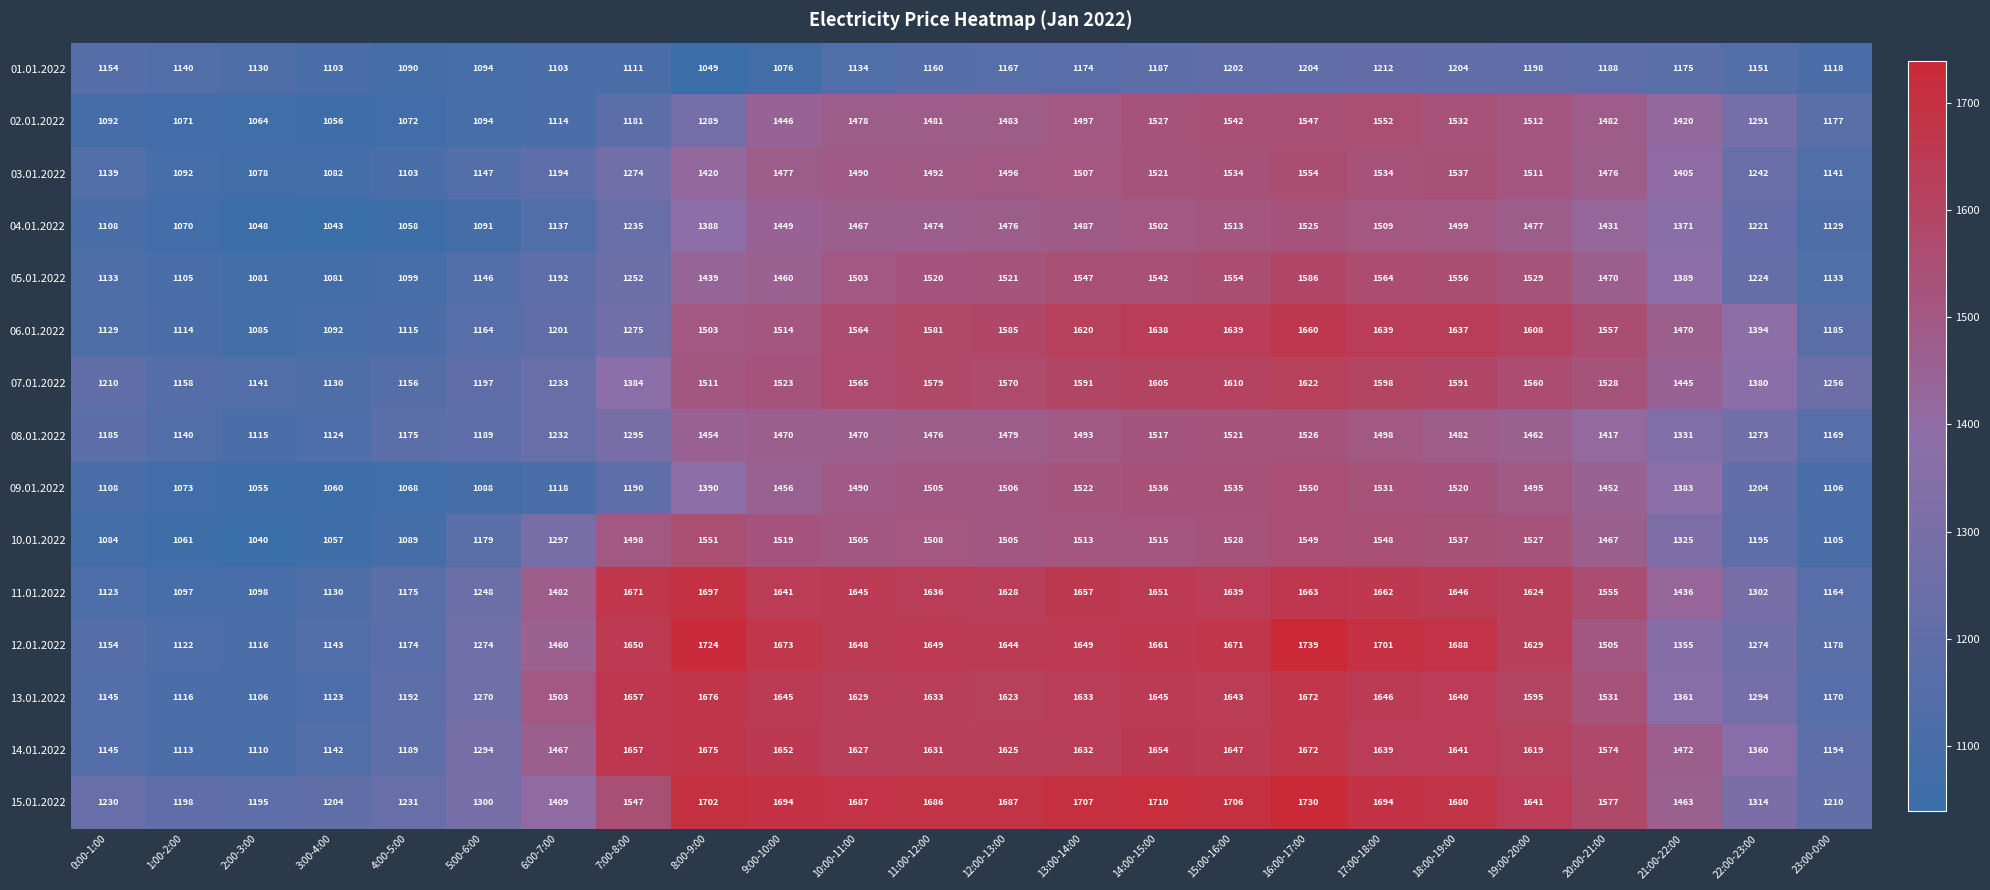

At 22:00-23:00, list the series in order from largest to smallest.

06.01.2022, 07.01.2022, 14.01.2022, 15.01.2022, 11.01.2022, 13.01.2022, 02.01.2022, 12.01.2022, 08.01.2022, 03.01.2022, 05.01.2022, 04.01.2022, 09.01.2022, 10.01.2022, 01.01.2022